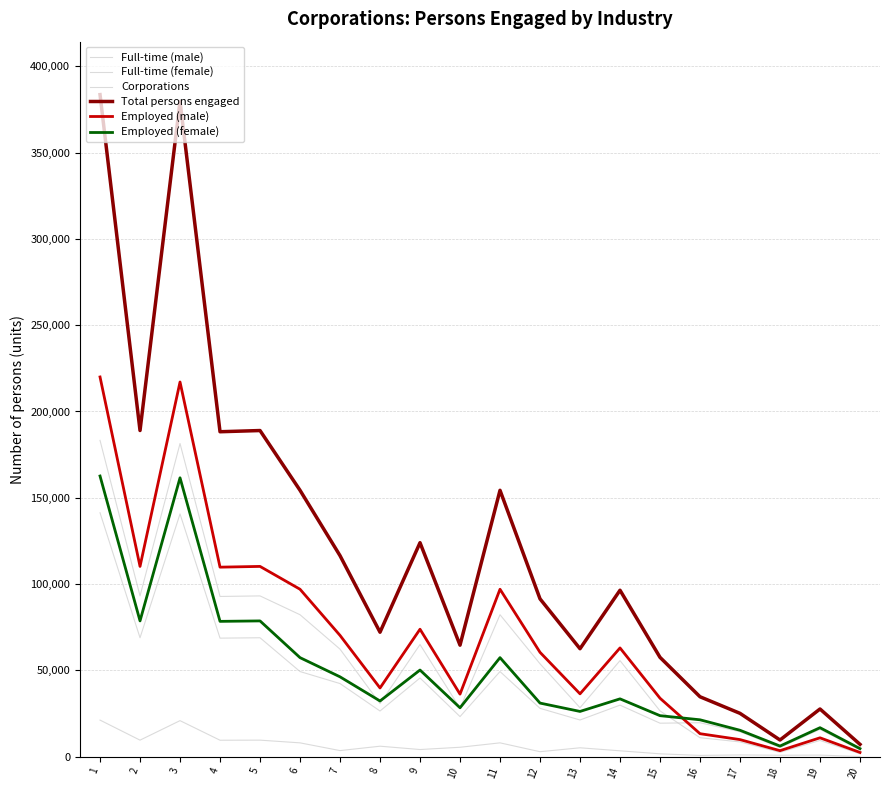

Which category has the highest value in the Full-time (female) series?

1